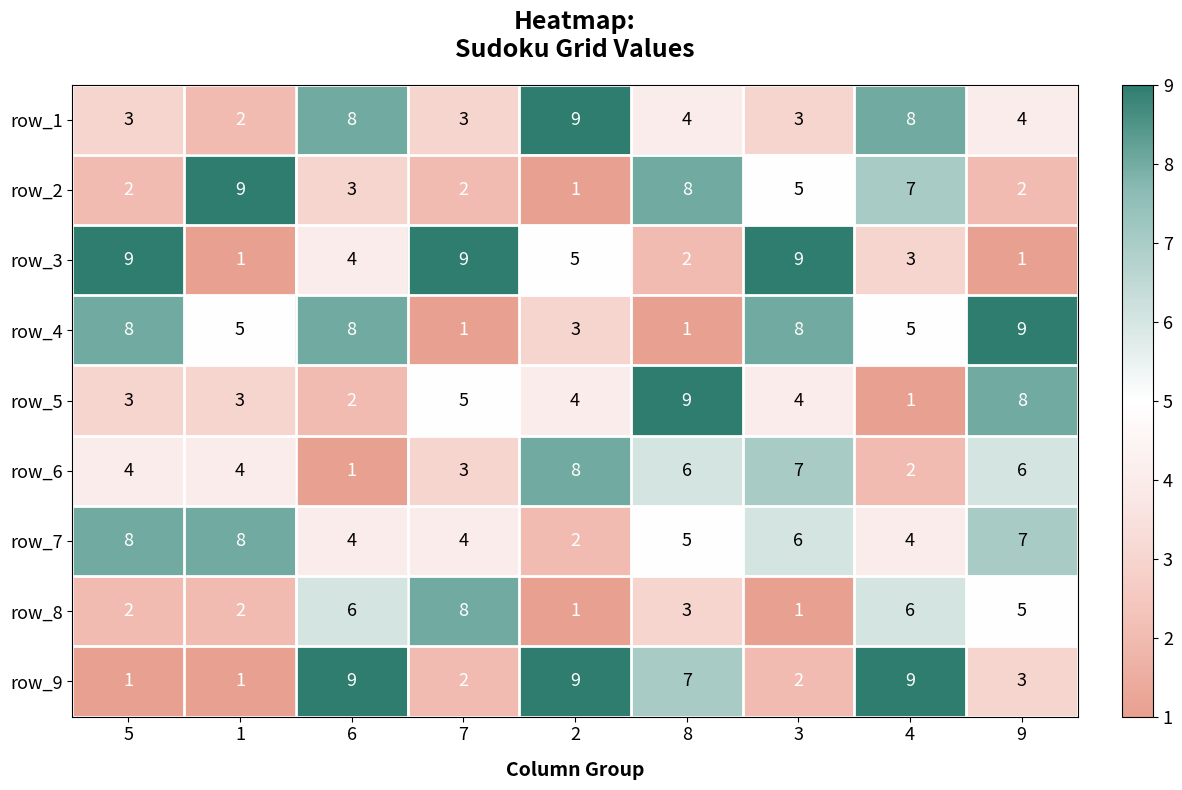

What is the total value across all series at 2?

42